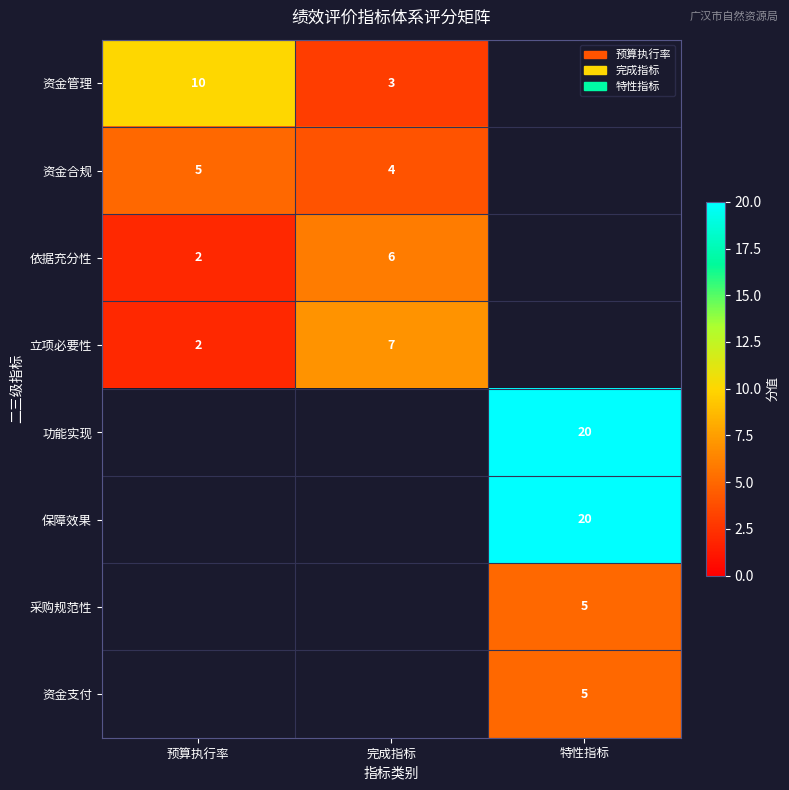

The 依据充分性 series shows 2 at 预算执行率. True or false?

True